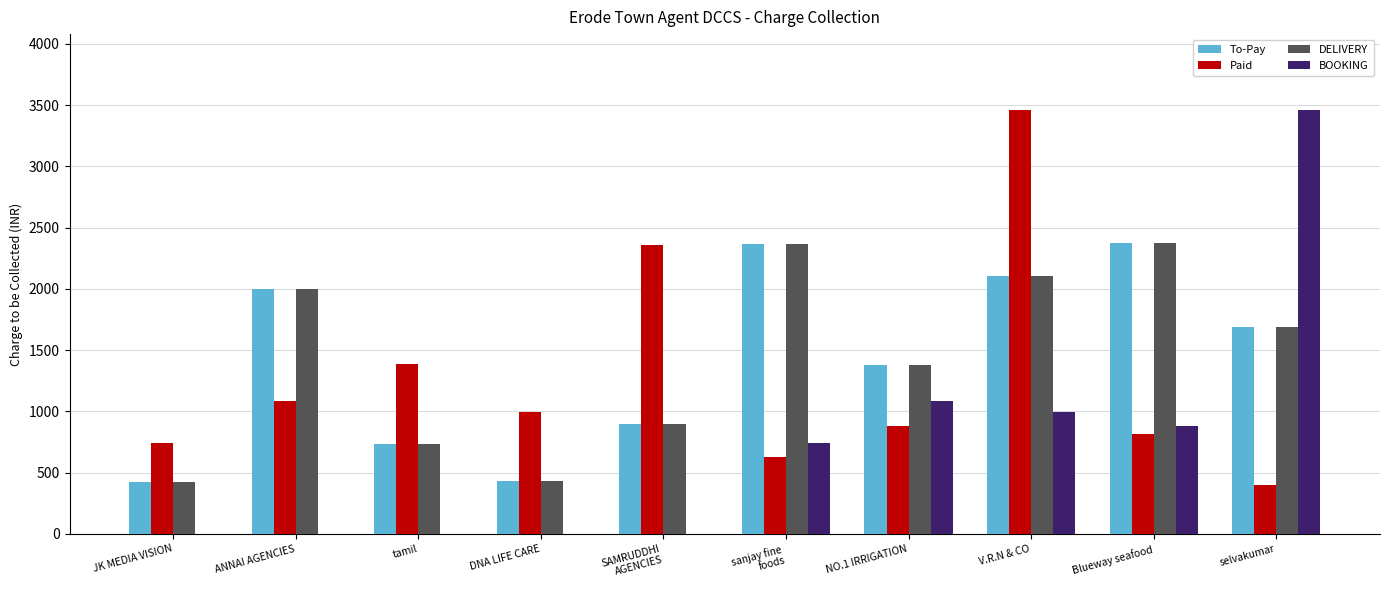

What is the sum of the Paid values at Blueway seafood and tamil?

2199